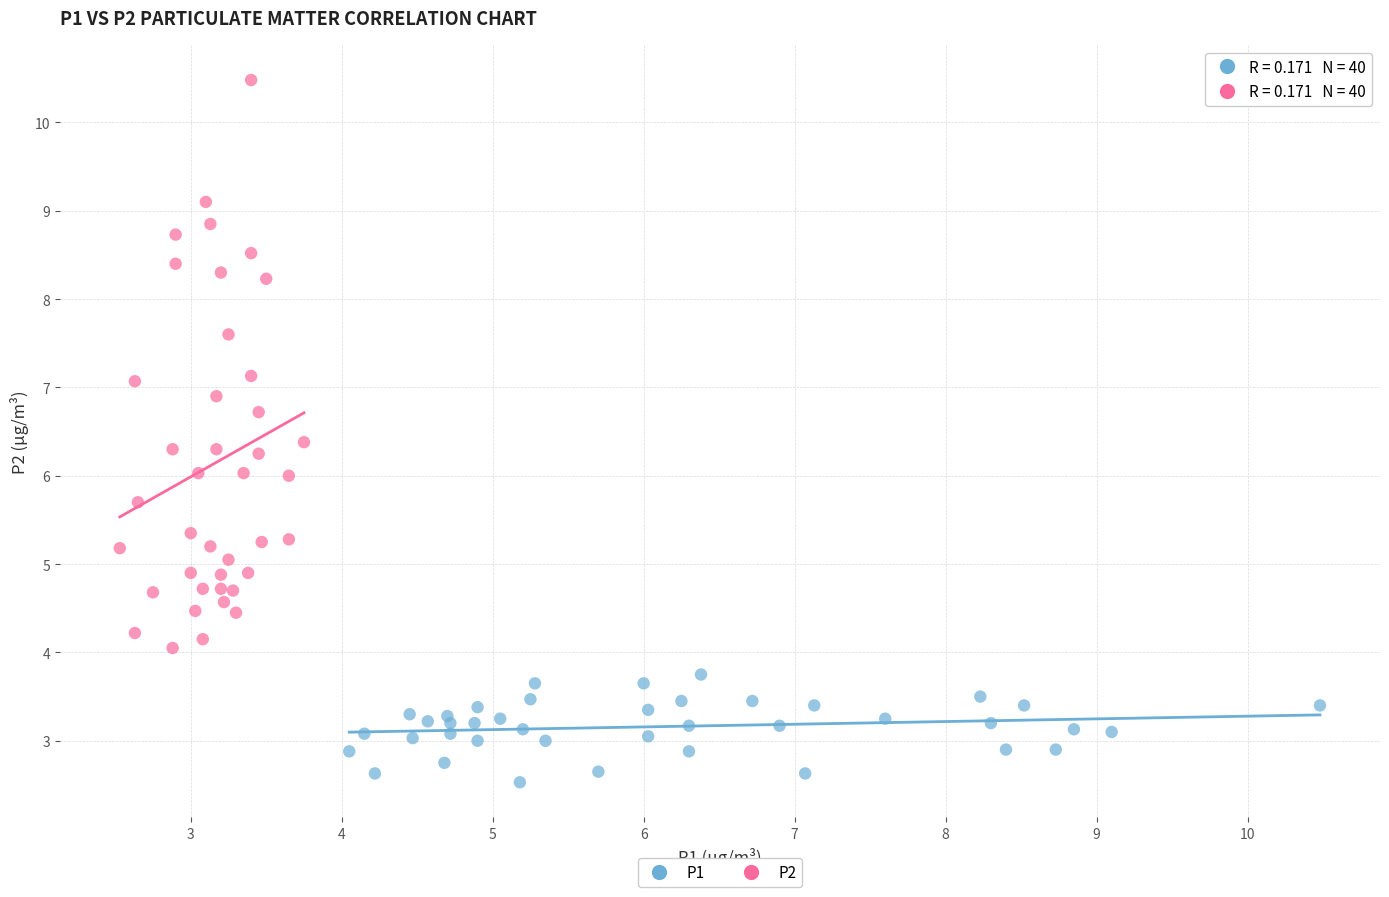

What are all the series names shown in the legend?

P1, P2